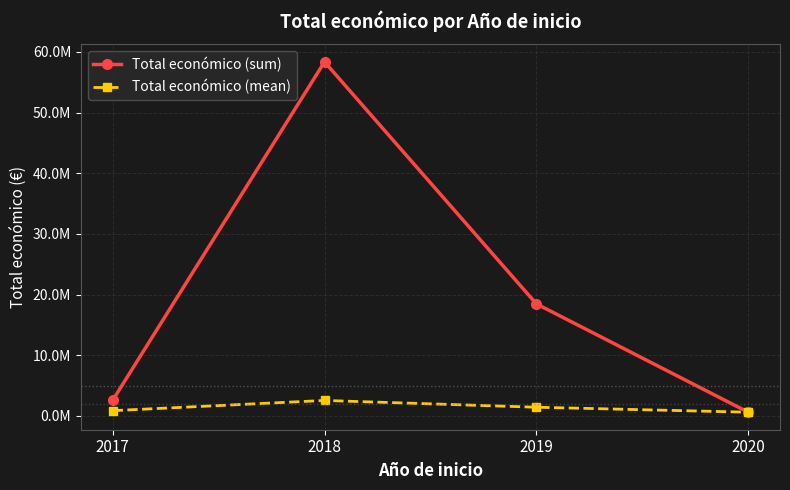

True or false: Total económico (sum) has a value of 5739190.2 at 2019.

False